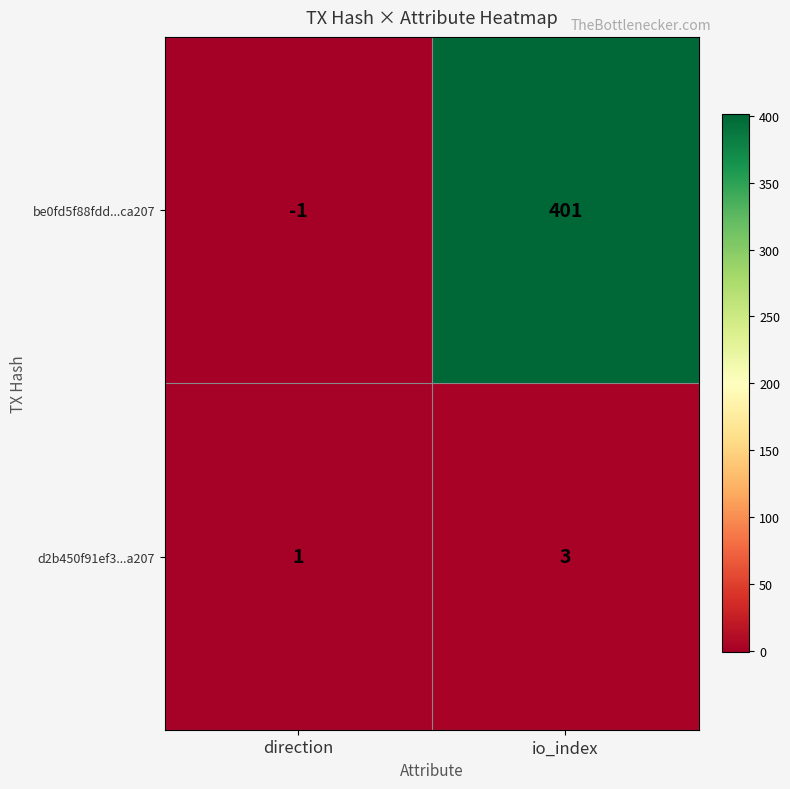

What is the difference between the maximum and minimum values in the be0fd5f88fdd...ca207 series?

402